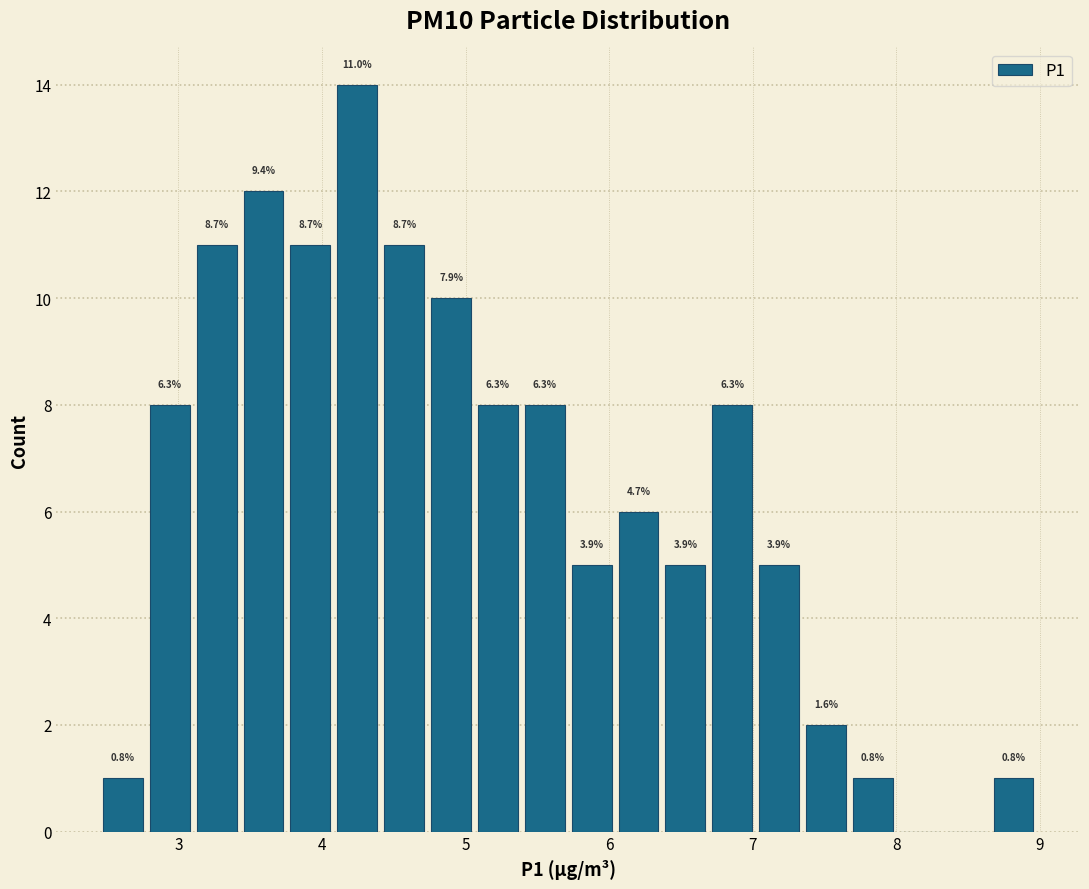

Around what value on the x-axis is the tallest bar? Give the approximate position of its centre, as read against the axis.

4.2